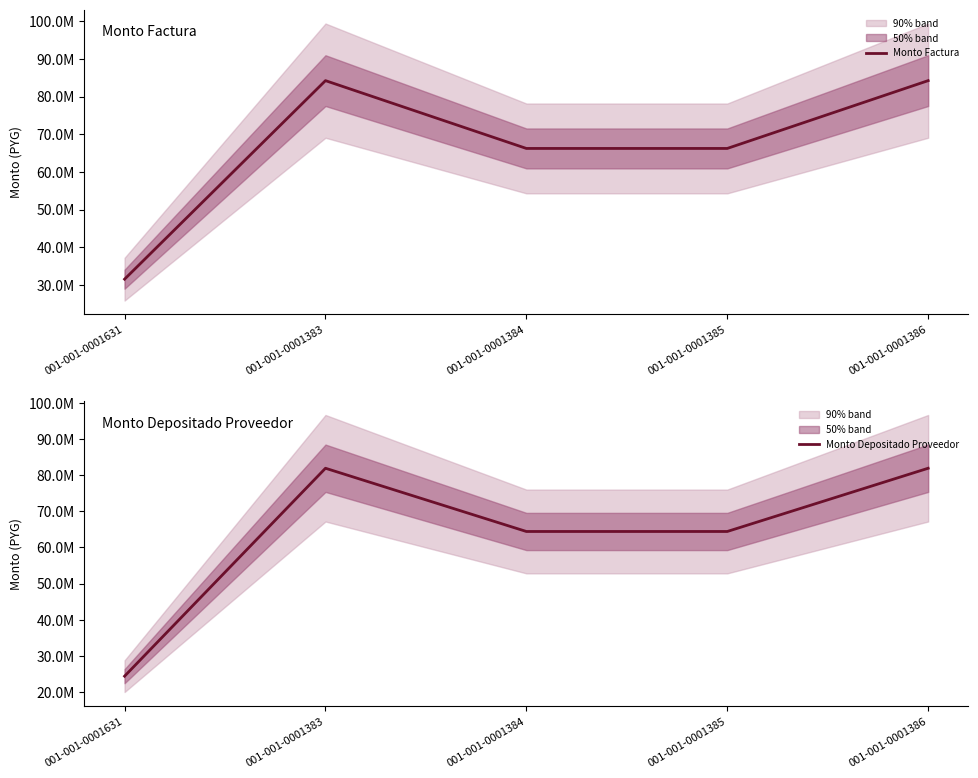

What is the sum of all Monto Depositado Proveedor values?

317114936